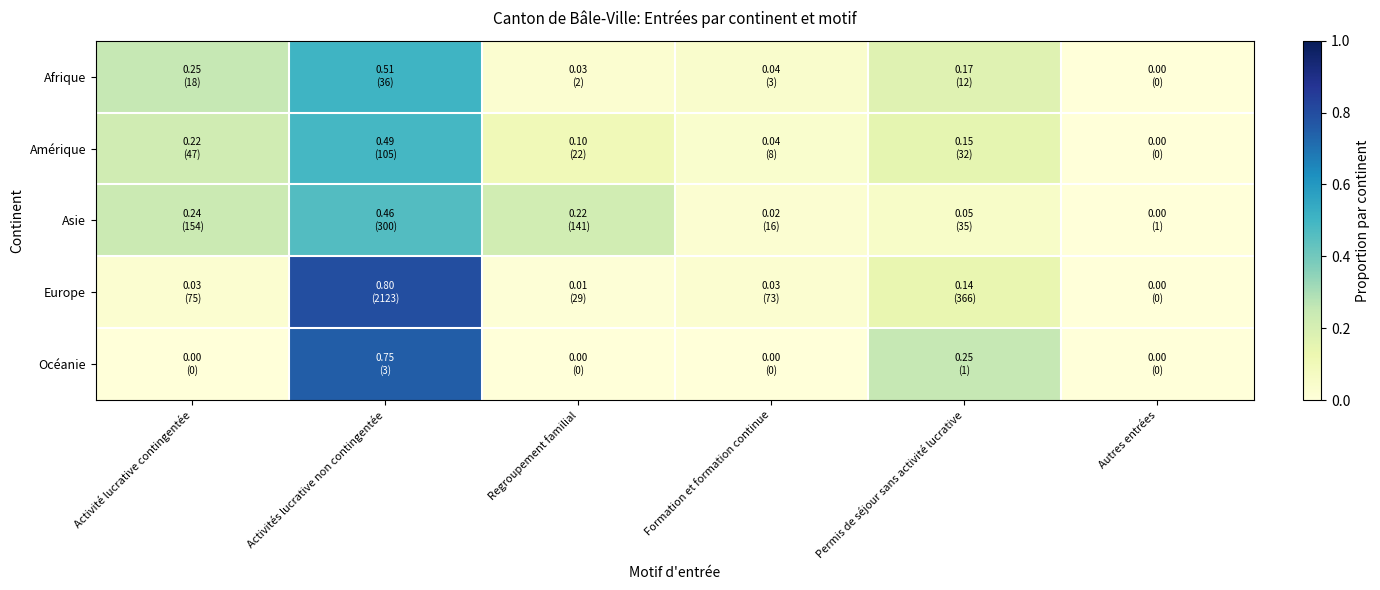

What is the total value across all series at Activités lucrative non contingentée?

3.0